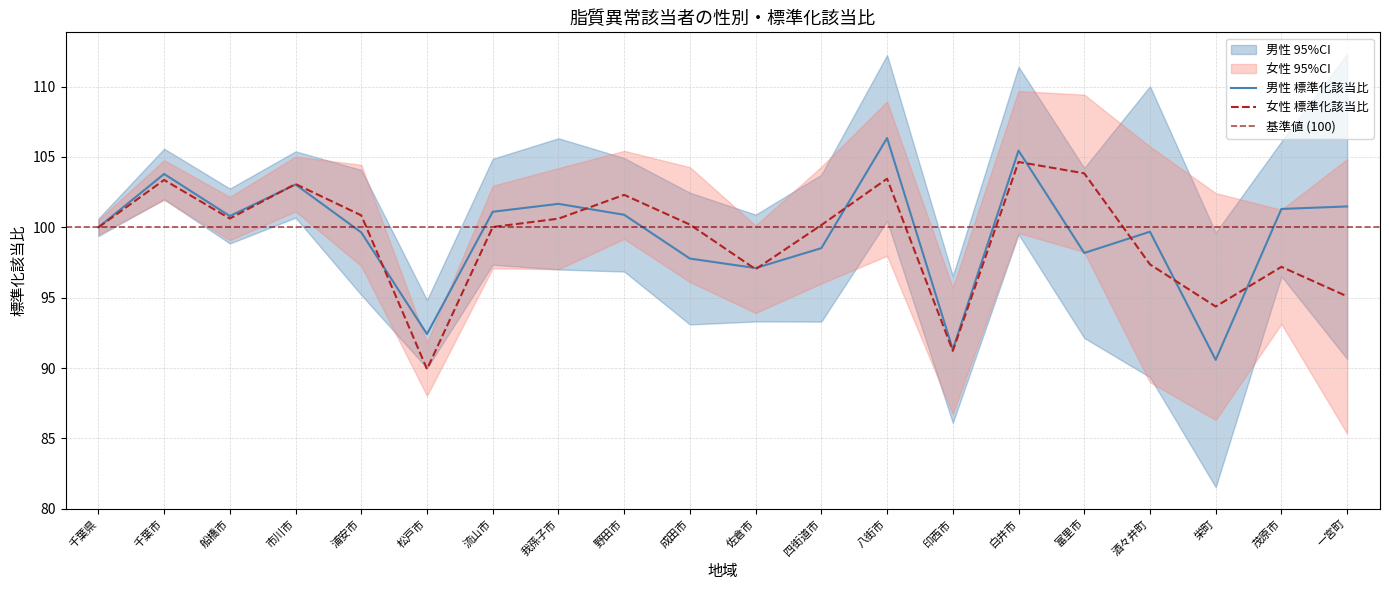

Reading left to right, transcribe all the data shown in this chart.

男性 標準化該当比: 100.0	103.8	100.8	103.0	99.6	92.4	101.1	101.7	100.9	97.8	97.1	98.5	106.3	91.3	105.5	98.2	99.7	90.6	101.3	101.5
女性 標準化該当比: 100.0	103.4	100.6	103.1	100.9	89.9	100.0	100.6	102.3	100.2	97.0	100.2	103.5	91.2	104.6	103.8	97.4	94.4	97.2	95.1
男性 95%CI 下限: 99.4	102.0	98.9	100.7	95.2	90.0	97.3	97.0	96.9	93.1	93.3	93.3	100.4	86.1	99.5	92.1	89.3	81.5	96.5	90.6
男性 95%CI 上限: 100.6	105.6	102.8	105.4	104.1	94.8	104.9	106.3	104.9	102.5	100.9	103.7	112.2	96.5	111.4	104.2	110.0	99.6	106.1	112.3
女性 95%CI 下限: 99.5	102.0	99.1	101.1	97.3	88.0	97.1	97.0	99.2	96.1	93.9	96.0	98.0	86.7	99.6	98.2	89.0	86.3	93.1	85.3
女性 95%CI 上限: 100.5	104.8	102.2	105.0	104.4	91.8	103.0	104.2	105.4	104.3	100.1	104.3	108.9	95.7	109.7	109.4	105.7	102.4	101.2	104.8